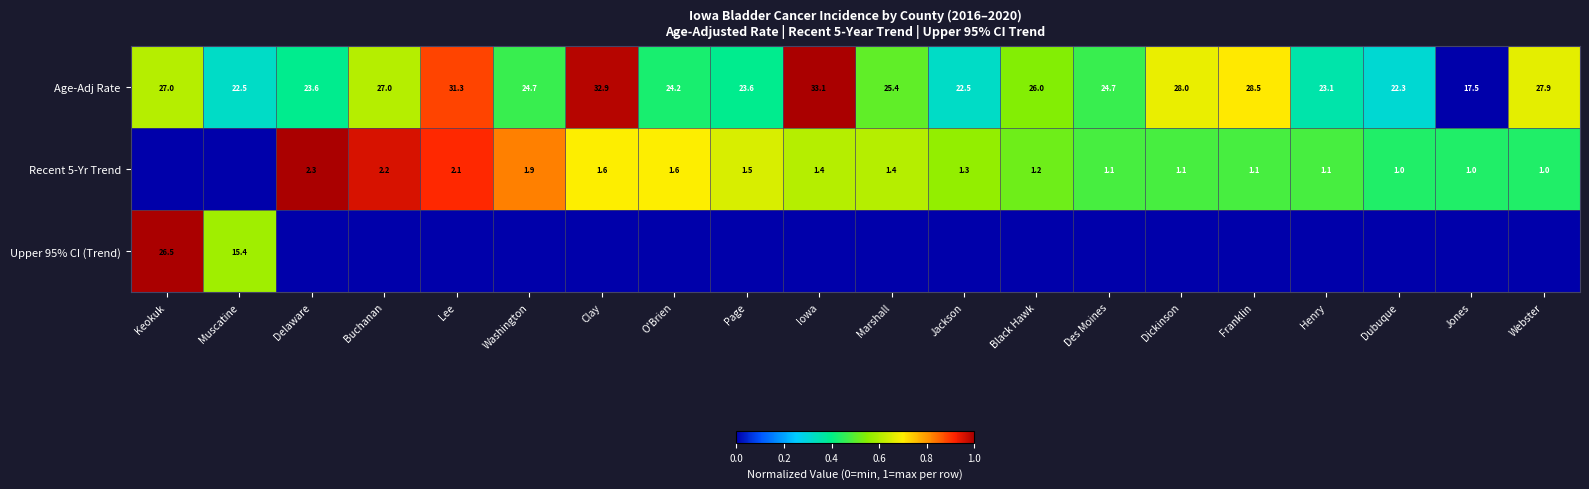

What is the sum of all Age-Adj Rate values?

515.8